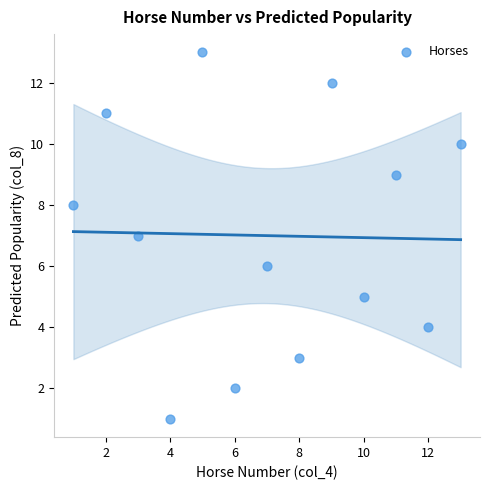

What is the range of X values (max minus min)?

12